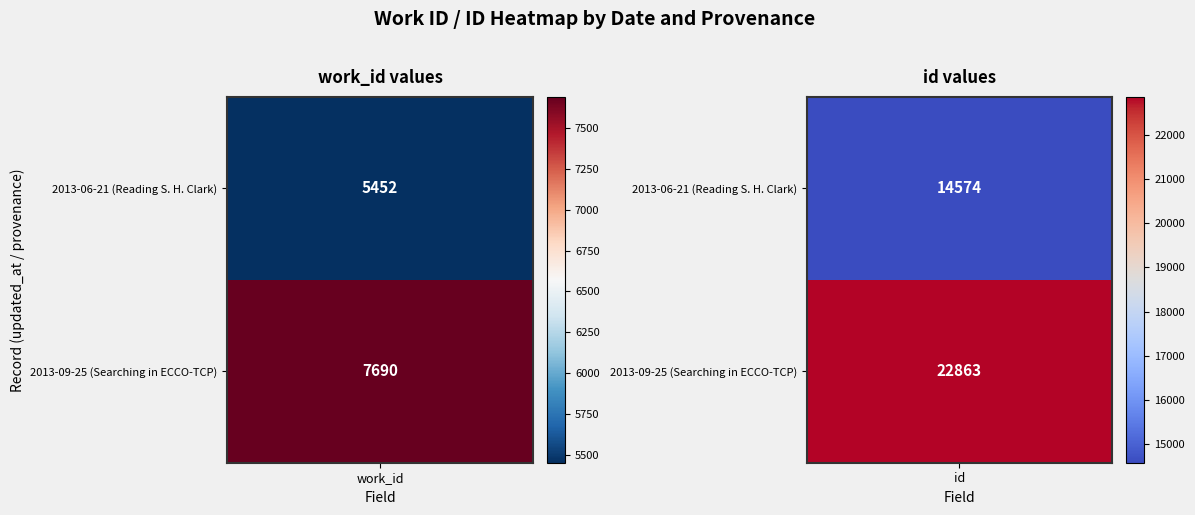

The value of Row 1 (2013-06-21) at 0 is 2450. True or false?

False